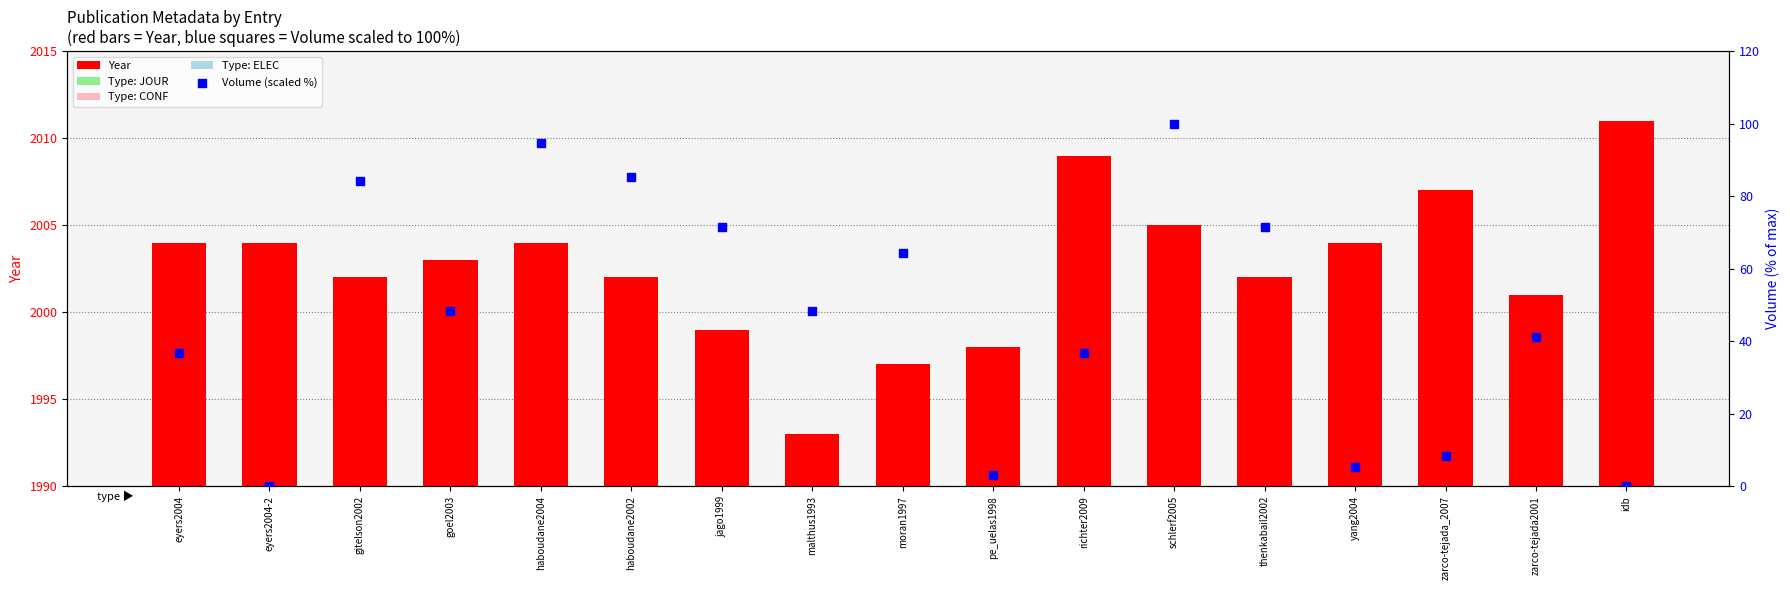

At how many categories does at least one series exceed 1749?

17